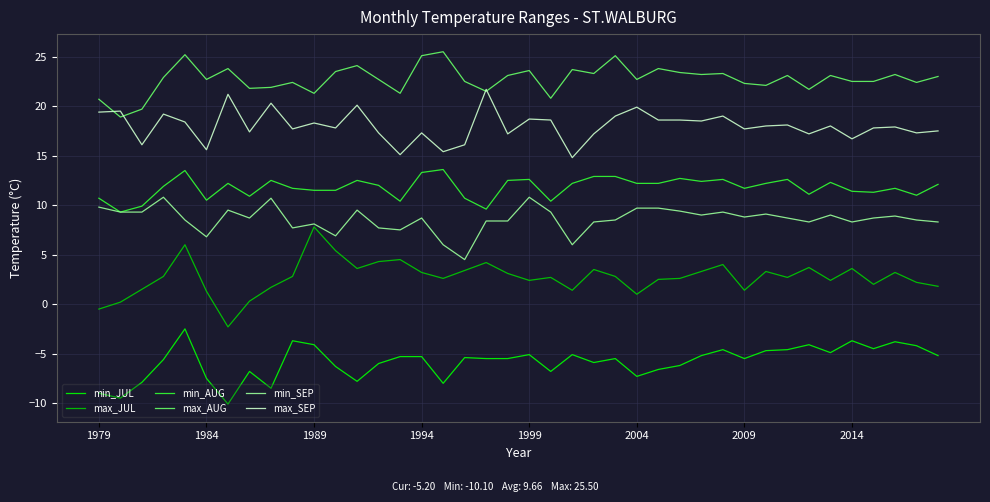

What is the difference between the maximum and minimum values in the min_SEP series?

6.3